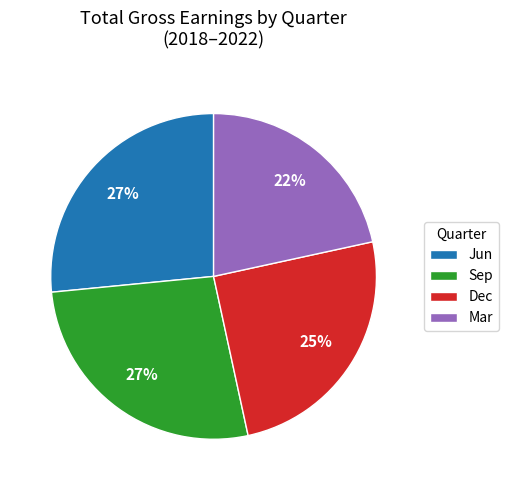

Count the number of slices in the pie.

4